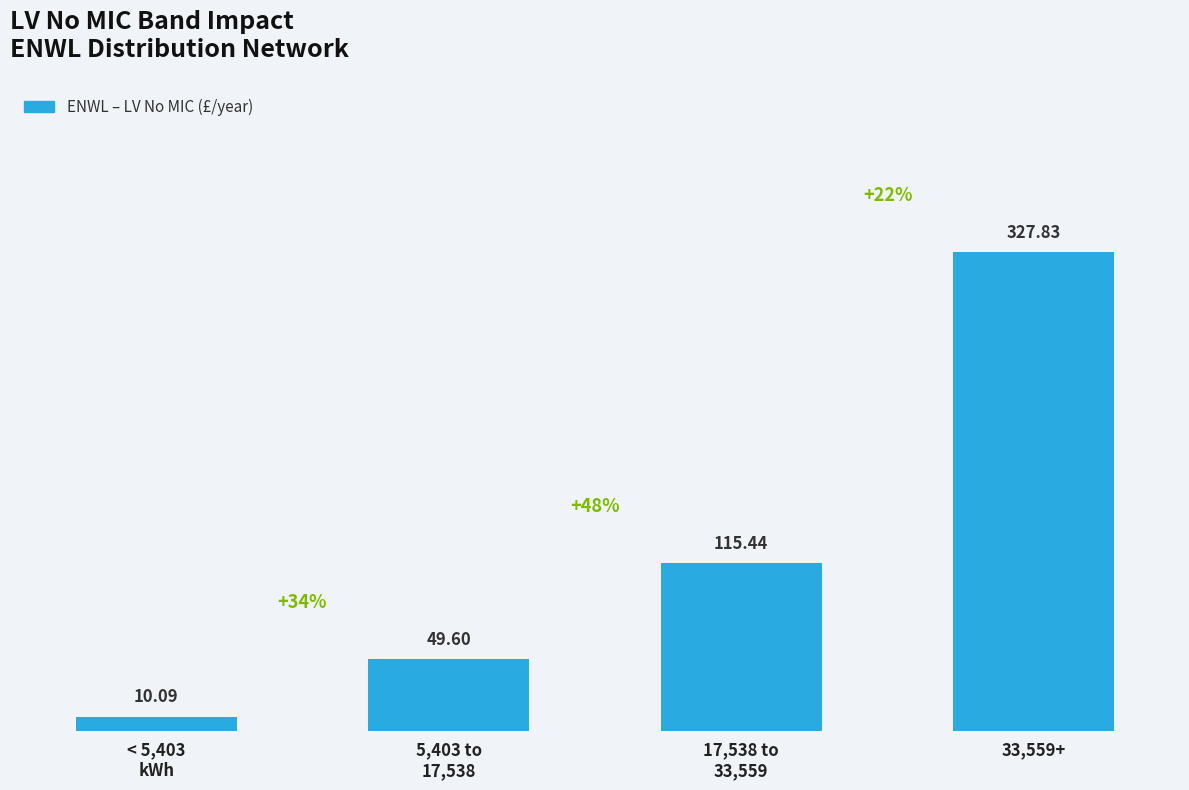

Which has a higher value, 5,403 to
17,538 or < 5,403
kWh?

5,403 to
17,538